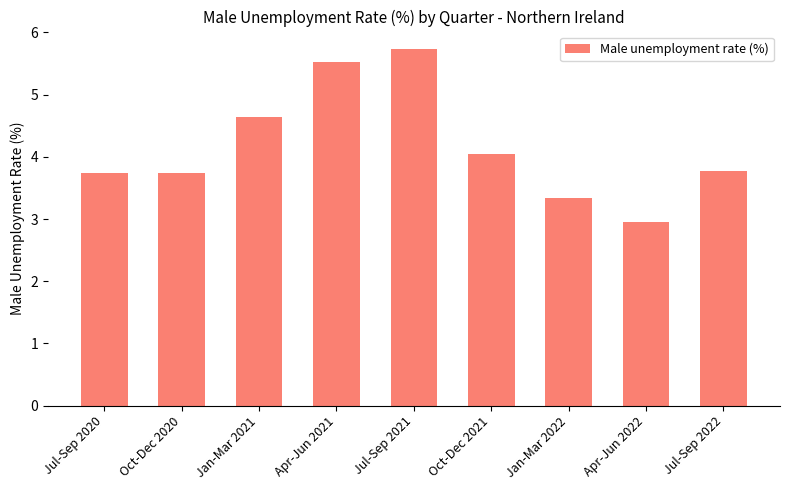

What is the average value?

4.2